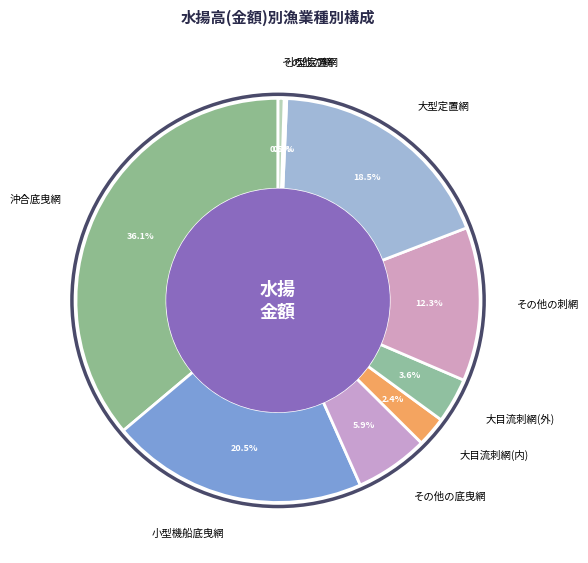

Is it true that その他の底曳網 is 17% of the pie?

False